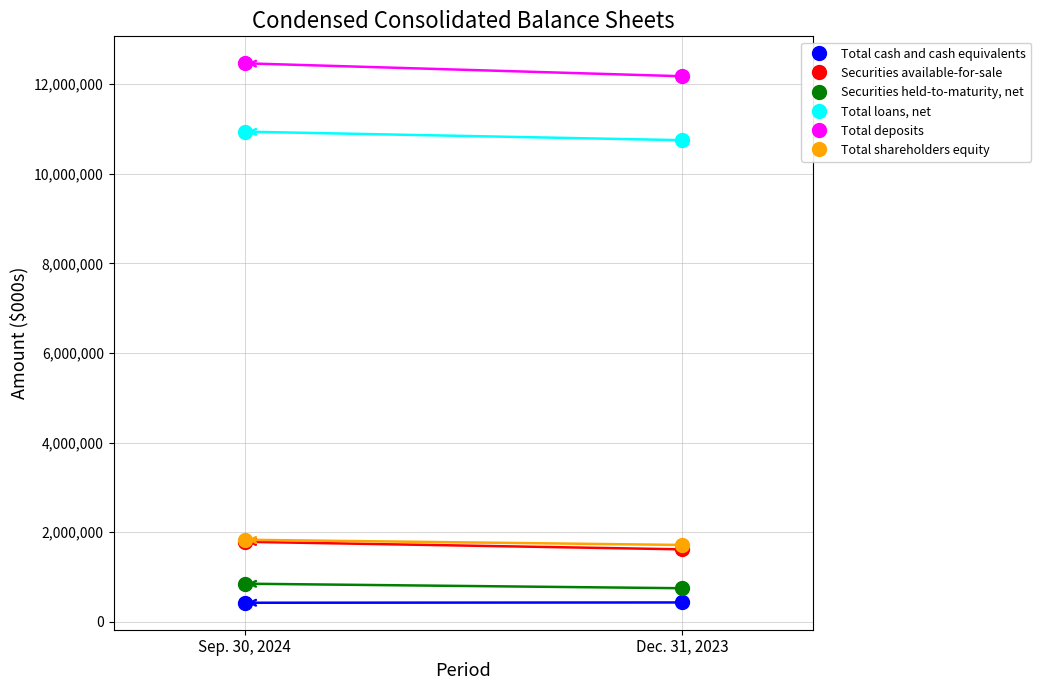

What position from the left is Sep. 30, 2024?

1